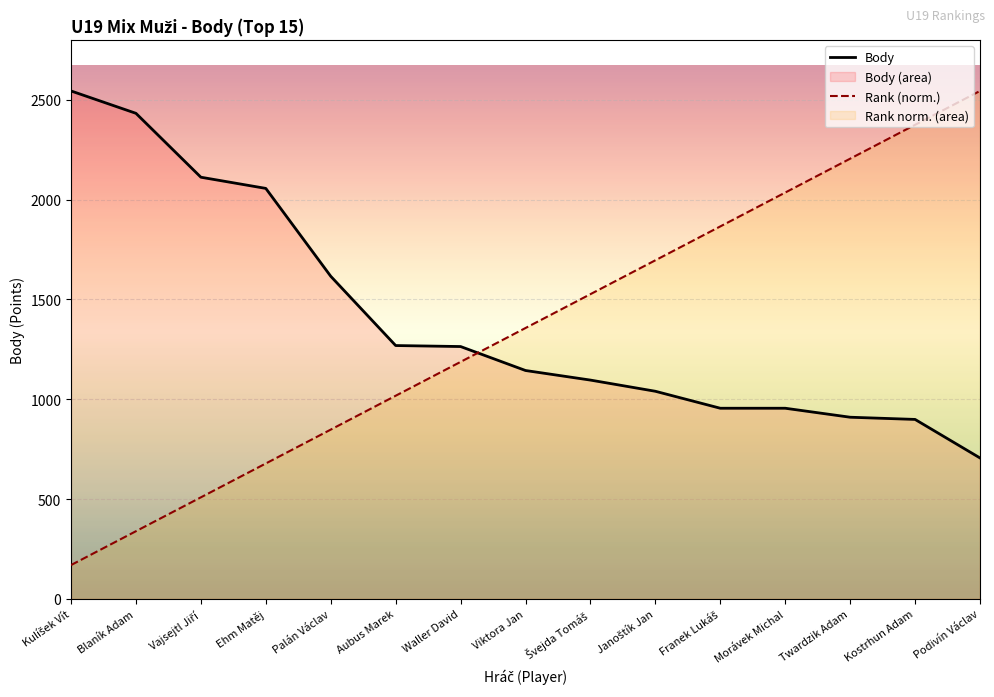

Which category has the lowest value across all series?

Kulíšek Vít